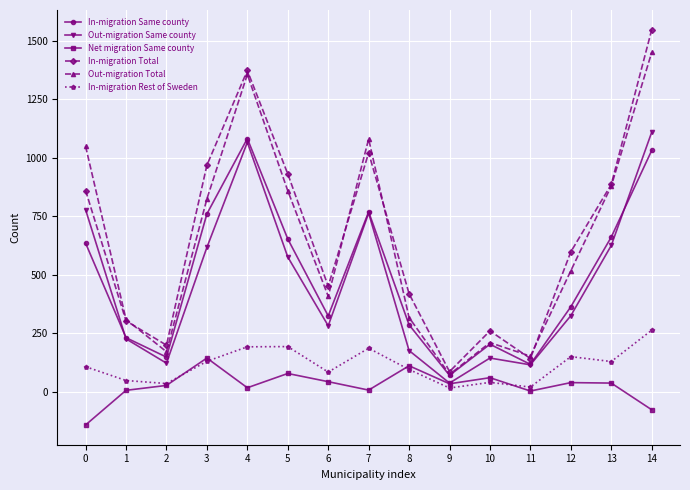

What is the value of the In-migration Total point at the 12th from the left?

141